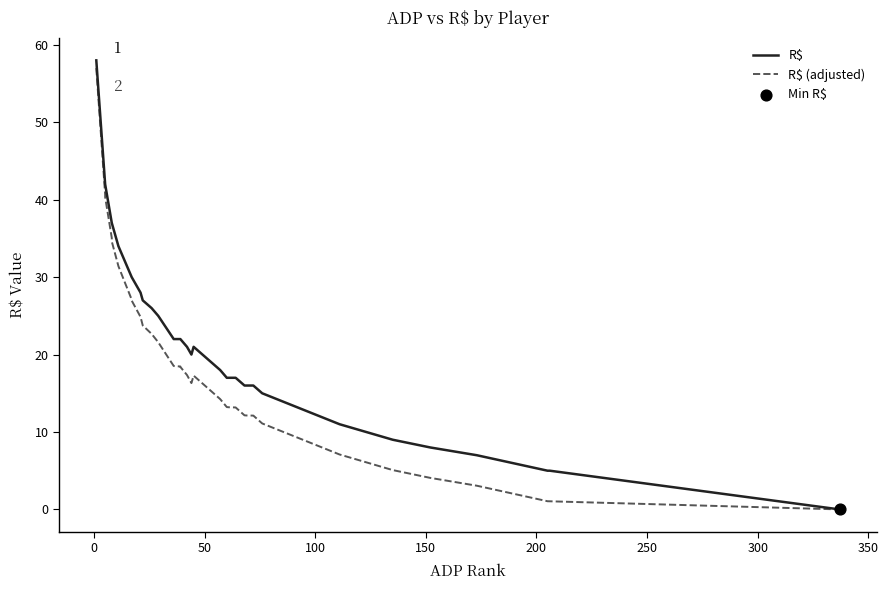

Which series reaches the minimum Y coordinate?

R$